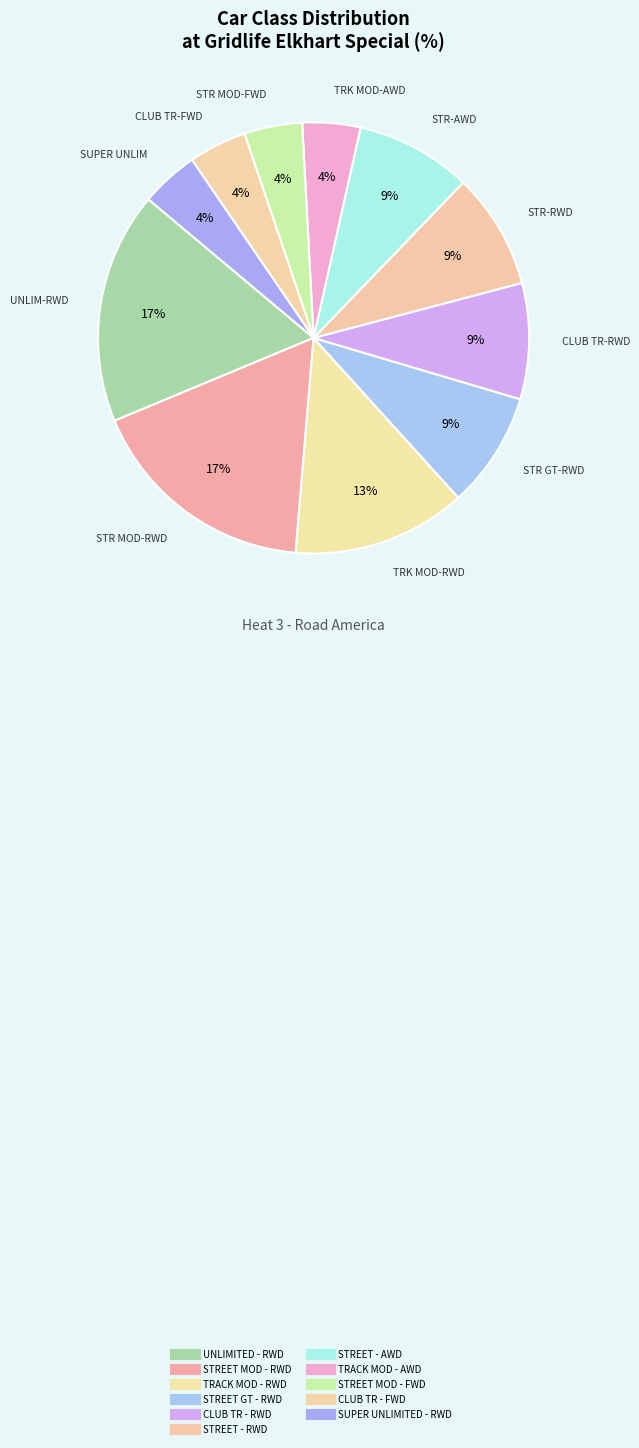

To the nearest percent, what is the difference between the UNLIMITED - RWD and SUPER UNLIMITED - RWD slice percentages?

13%